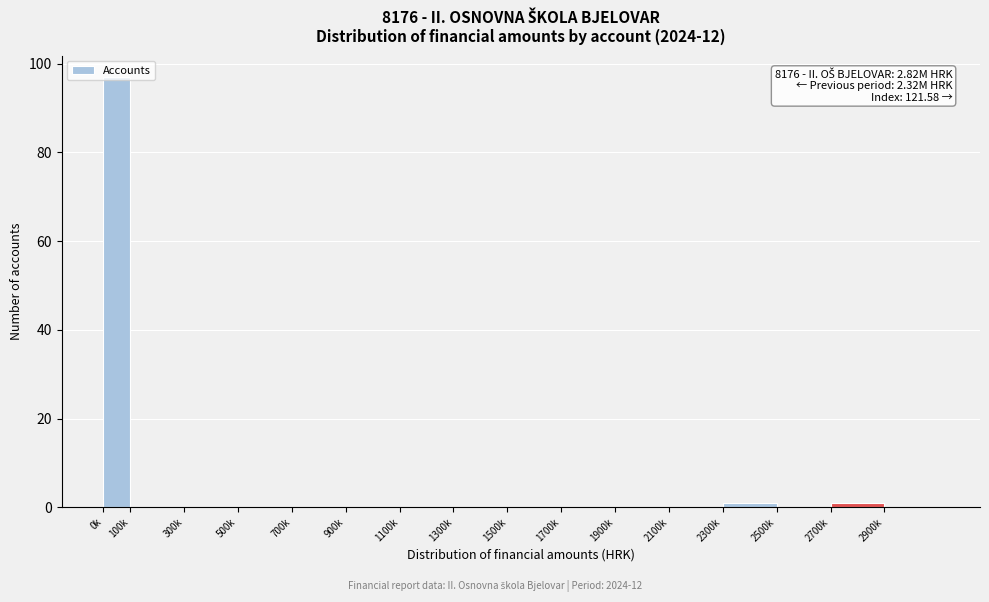

What is the greatest value displayed?

97